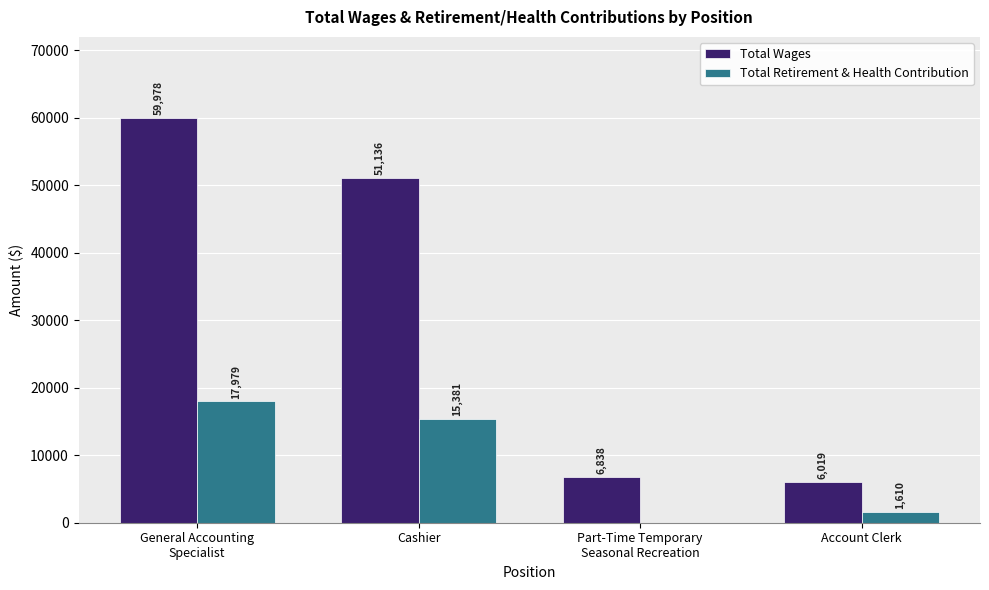

What is the sum of all Total Retirement & Health Contribution values?

34970